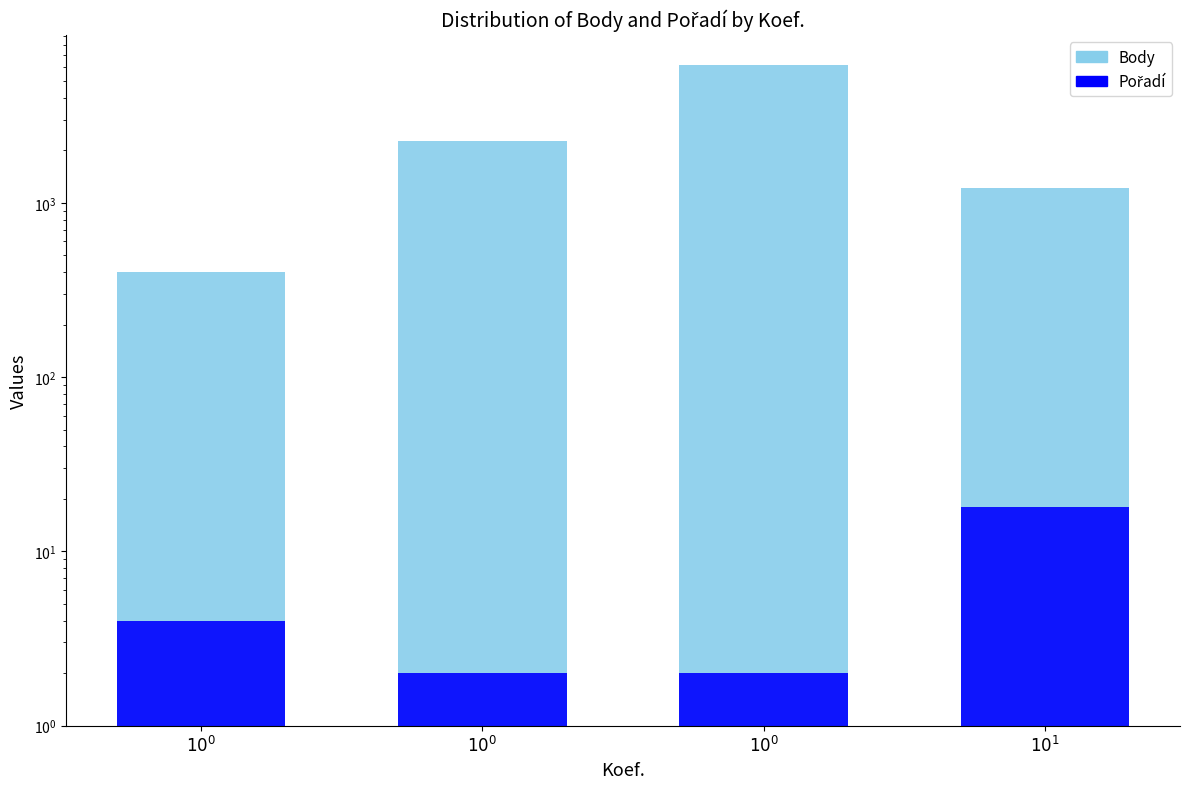

Which category has the highest value across all series?

$10^0$